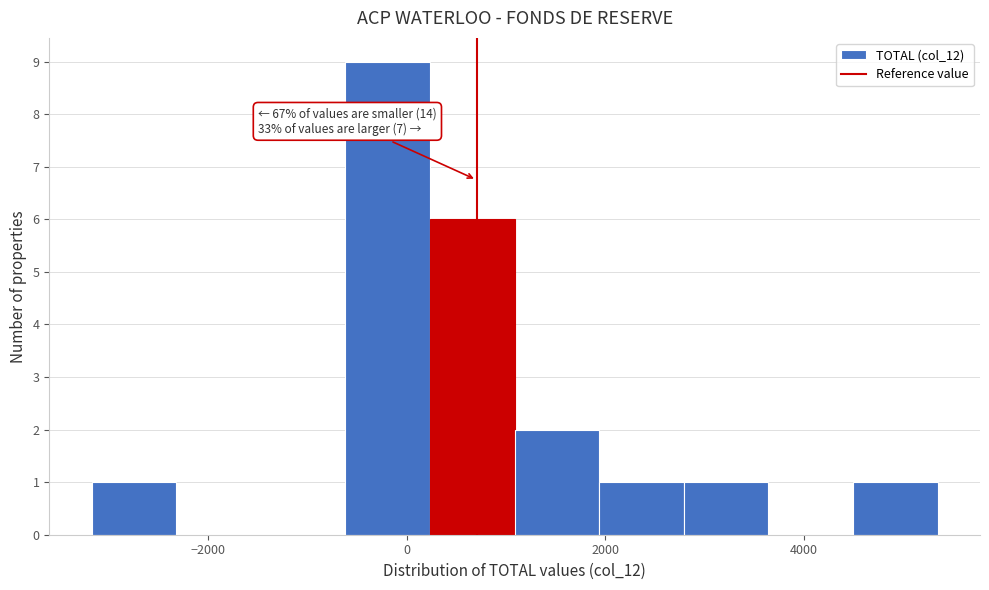

Over which range of the x-axis is the bar tallest?

-600 to 200